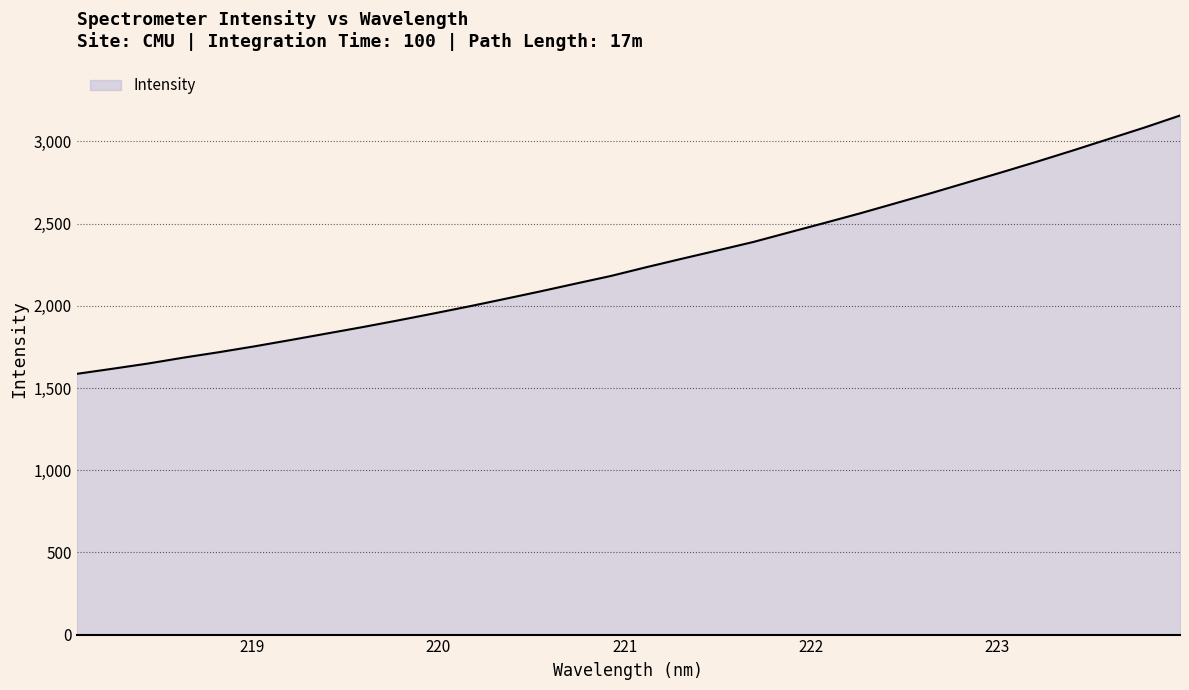

What is the minimum value shown in the chart?

1585.9